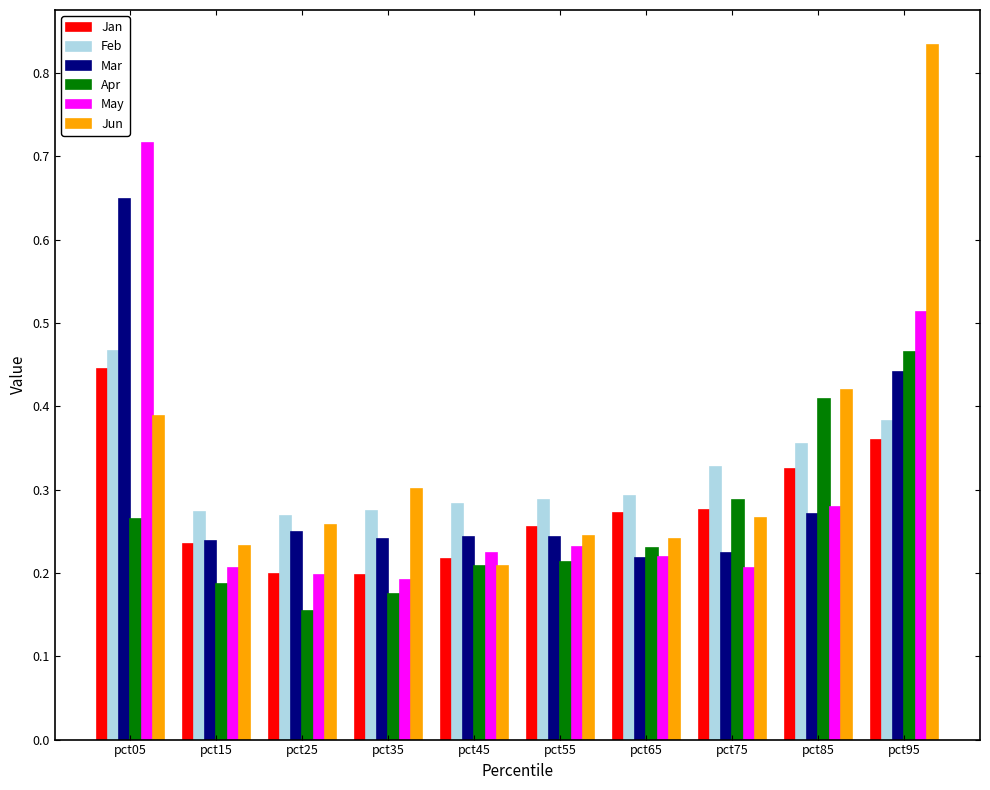

The value of May at pct35 is 0.3. True or false?

False